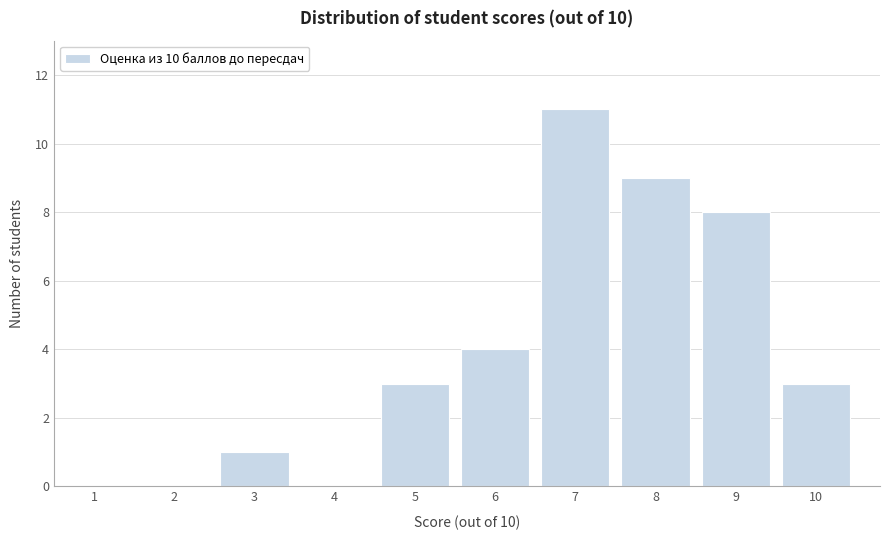

Reading left to right, transcribe this chart: for each bar, give the range it covers on the x-axis and its height. The values are not printed on the chart, so give them approximately, as read against the axis.

0.5 to 1.5: 0
1.5 to 2.5: 0
2.5 to 3.5: 1
3.5 to 4.5: 0
4.5 to 5.5: 3
5.5 to 6.5: 4
6.5 to 7.5: 11
7.5 to 8.5: 9
8.5 to 9.5: 8
9.5 to 10.5: 3